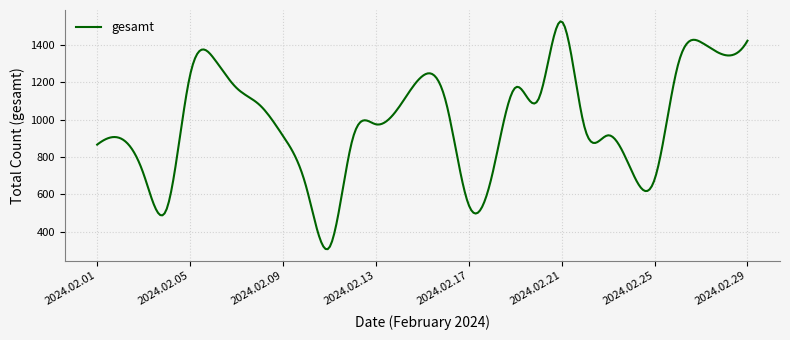

What is the difference between the maximum and minimum values?

1221.0